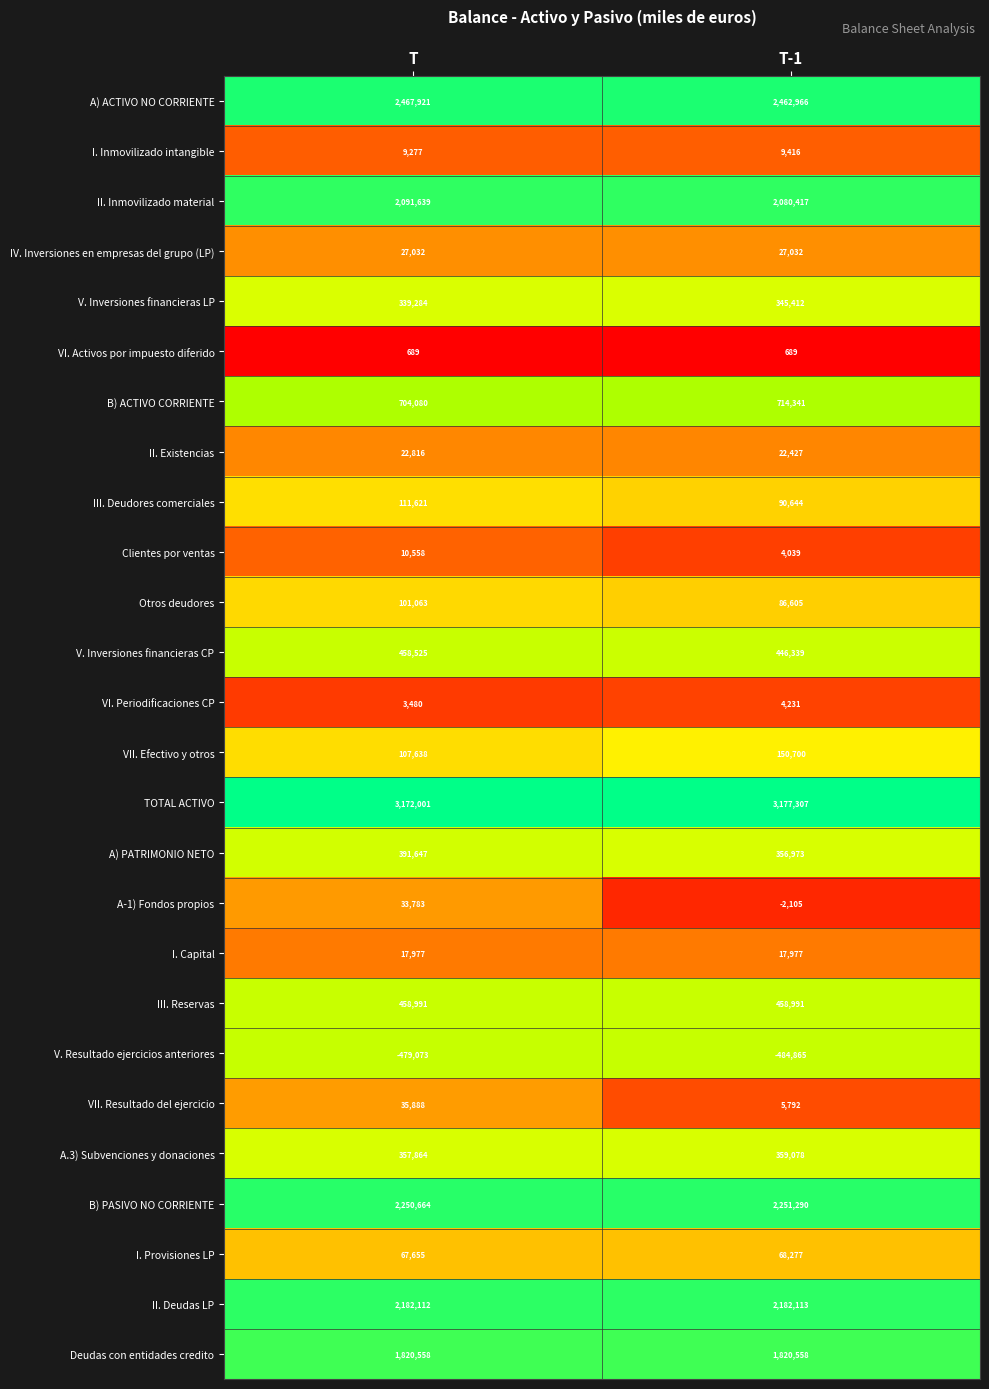

What value does the Otros deudores series have at T-1, to the nearest 100?

86600